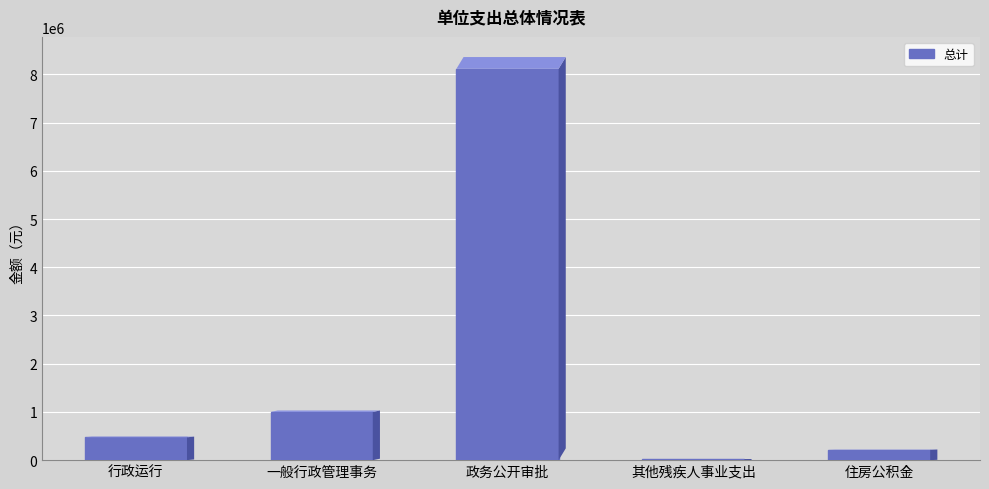

How many data points does each series have?

5